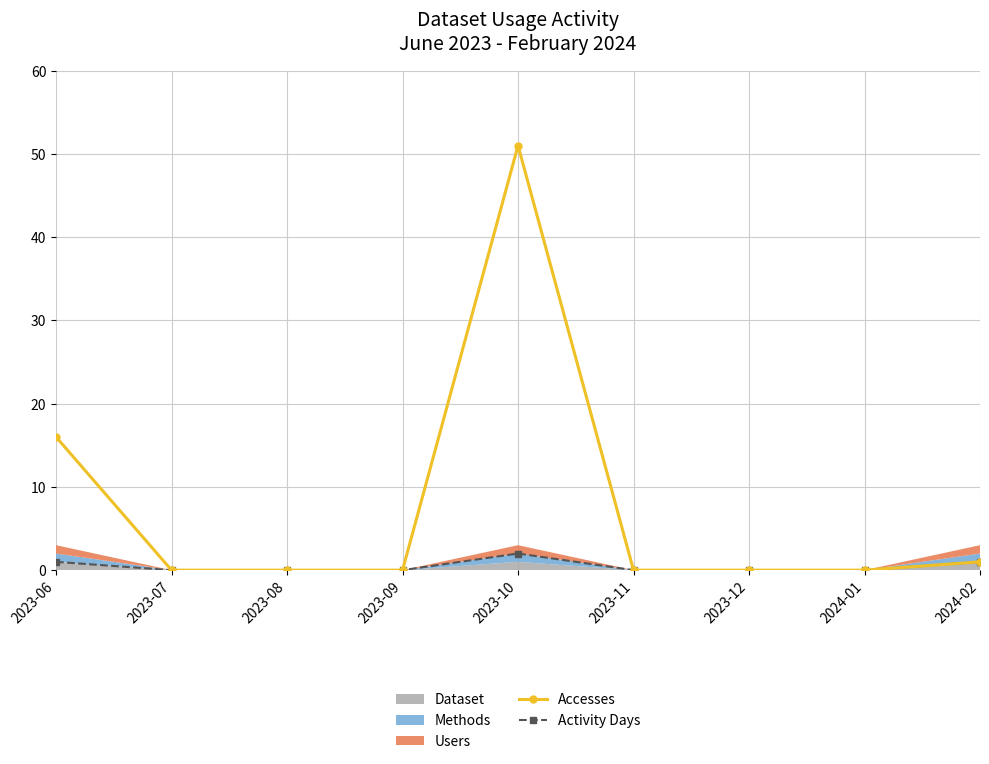

Which series has the widest spread of values?

Accesses